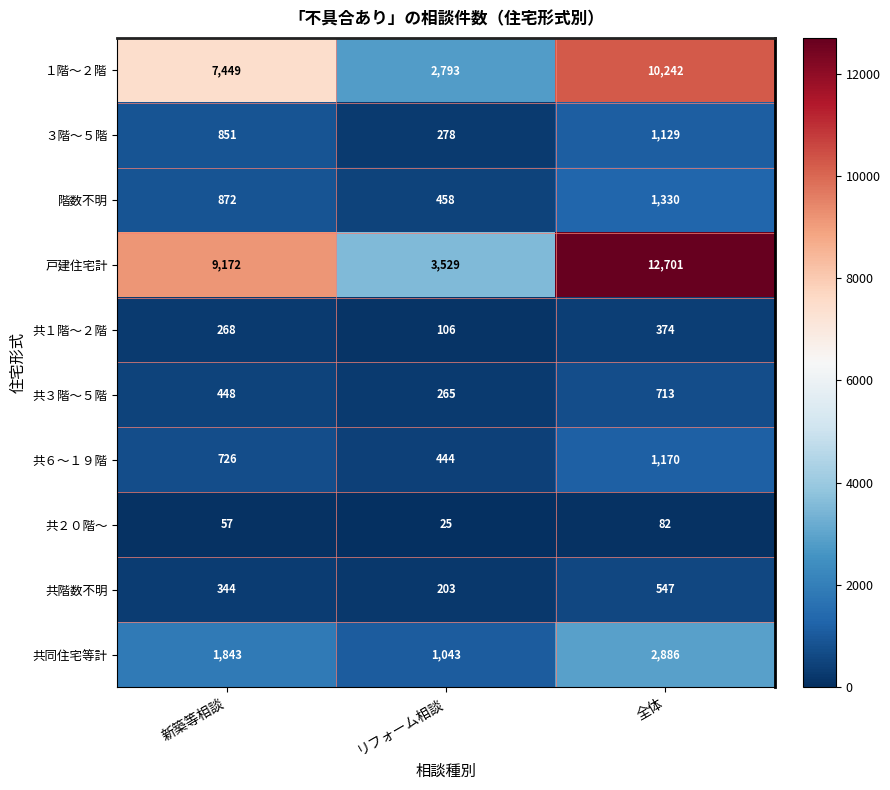

Count the number of data series in this chart.

10